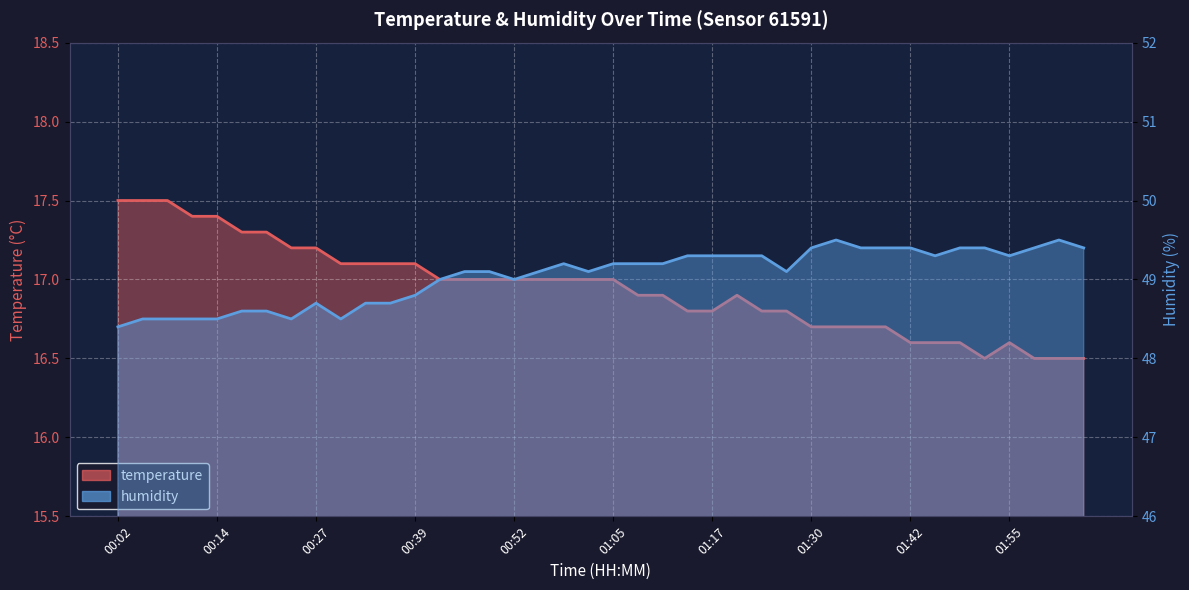

What is the difference between the maximum and minimum values in the temperature series?

1.0